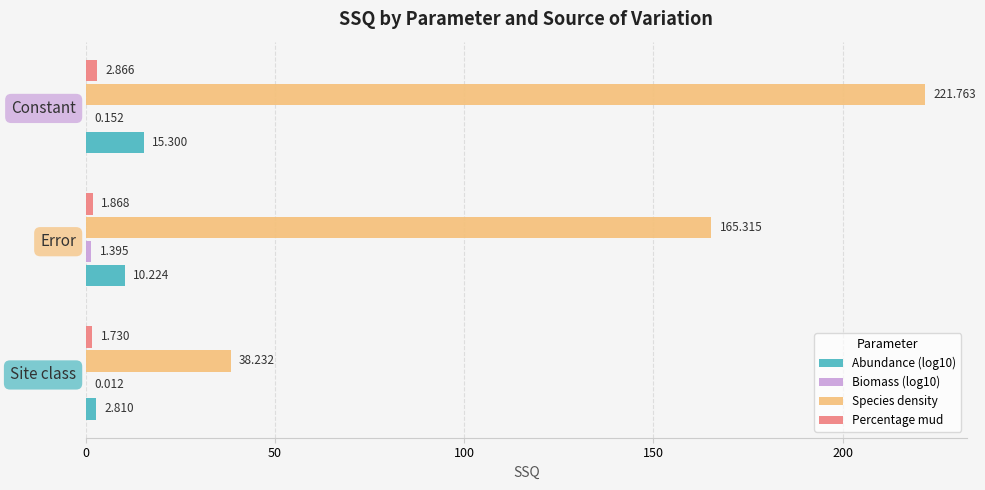

Which series has the largest range (max minus min)?

Species density